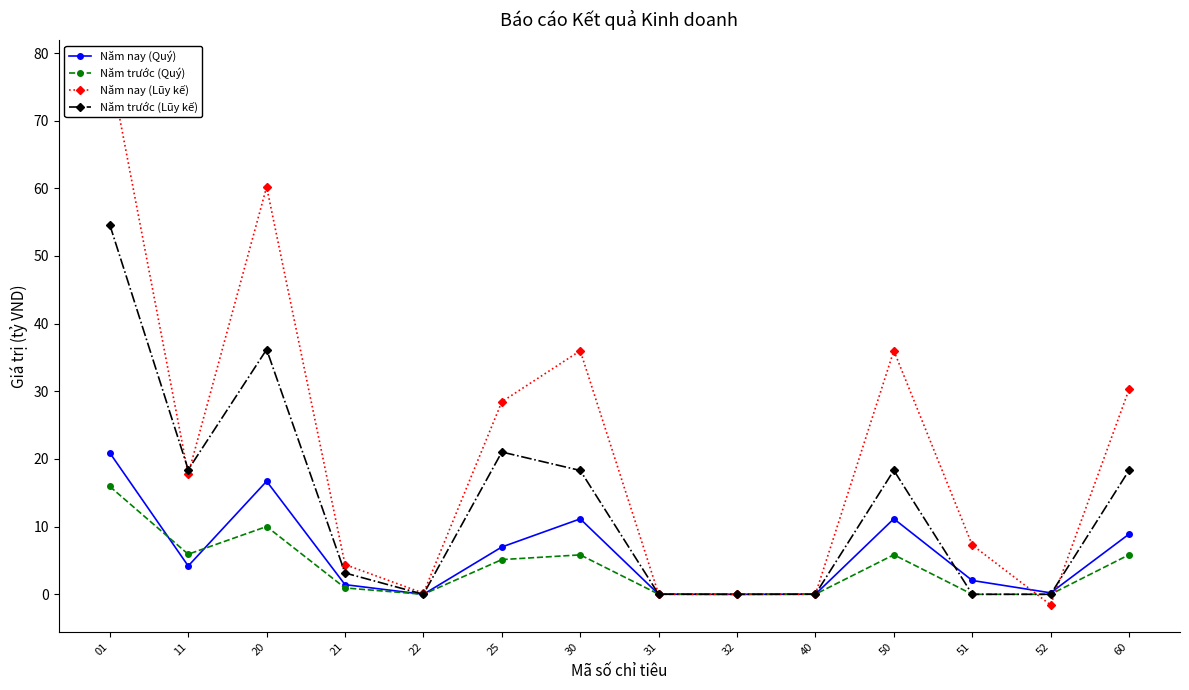

Where is Năm nay (Lũy kế) nearest to the value 38?

50